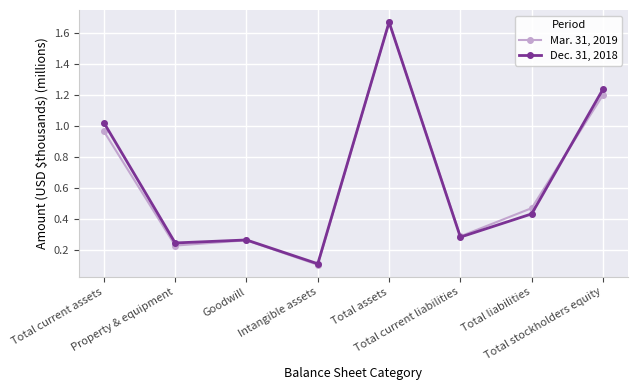

How many interior local peaks does the Mar. 31, 2019 series have?

2